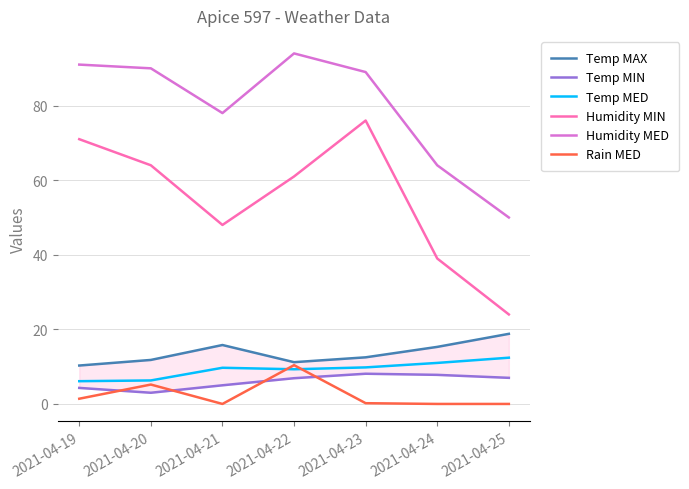

What is the sum of all Temp MED values?

64.6